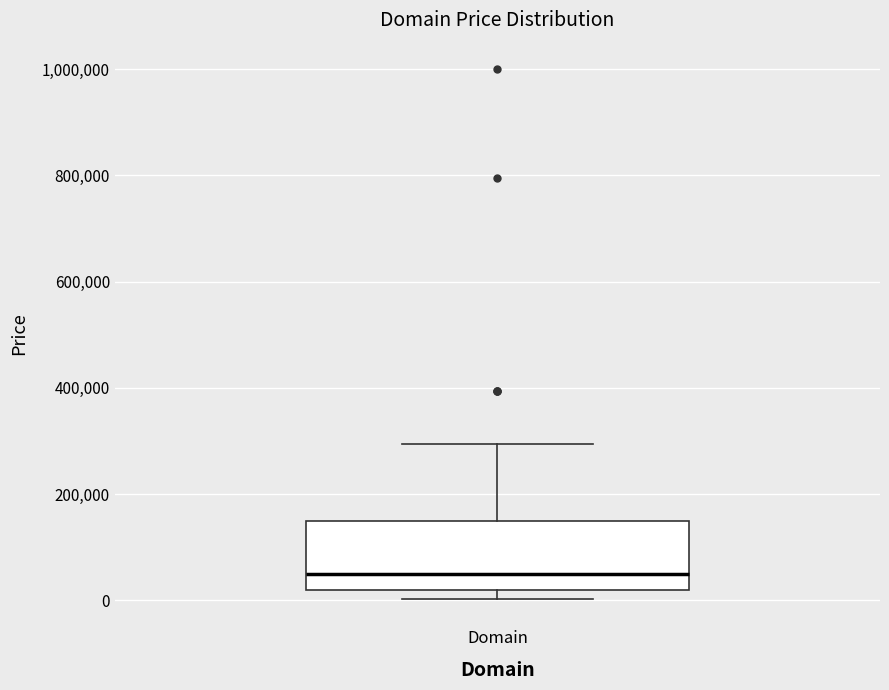

Where does the median line of the box for Domain sit on the y-axis? The values are not printed on the chart, so give them approximately, as read against the axis.

40000